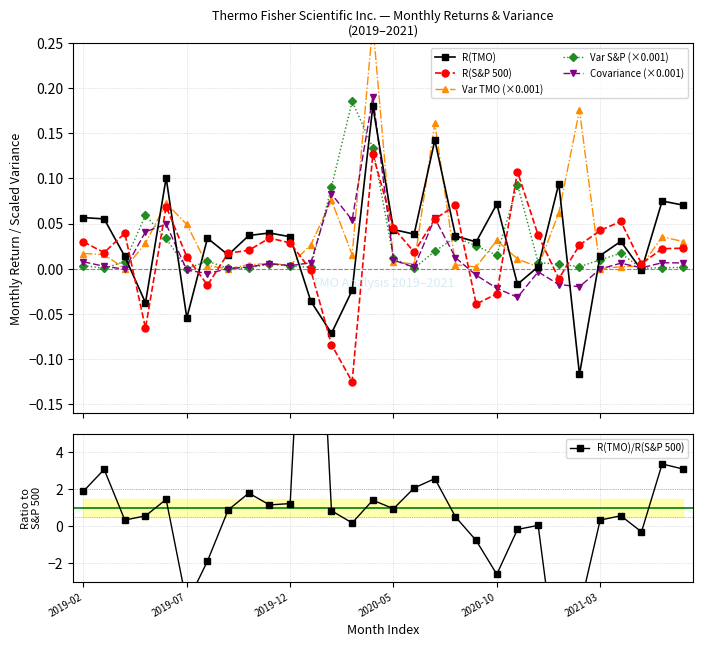

True or false: Covariance (×0.001) has more than 1 points higher than both neighbors.

True